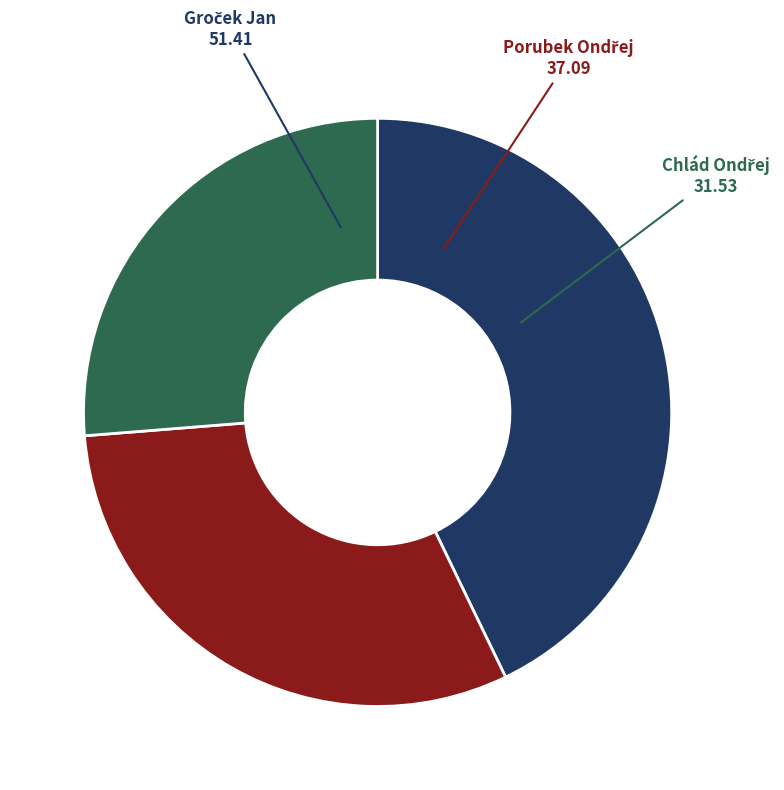

Is there any slice that represents more than half of the pie?

No